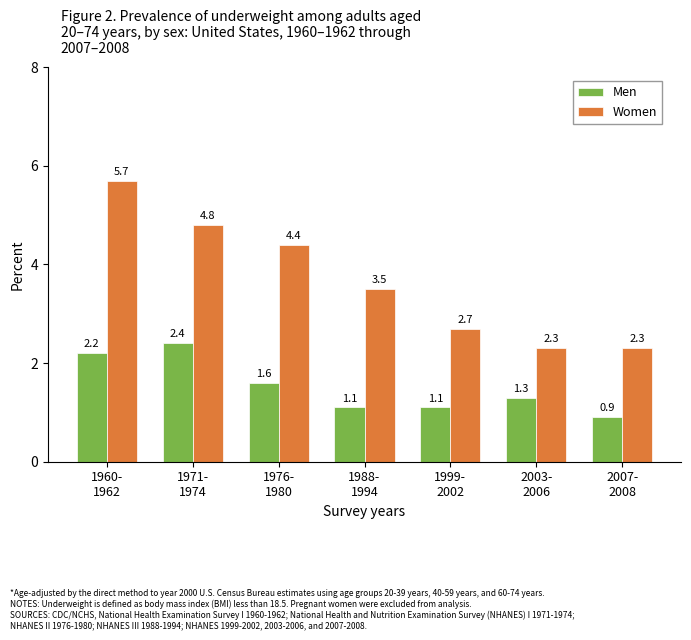

How many series are shown in this chart?

2